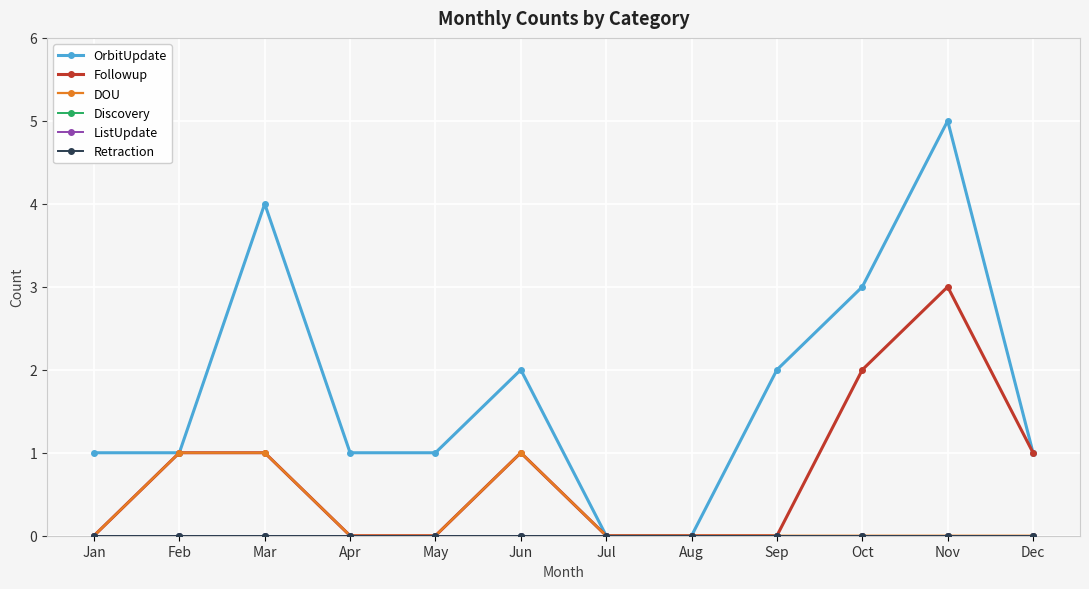

Is the value of DOU at Aug greater than the value of Discovery at Feb?

No